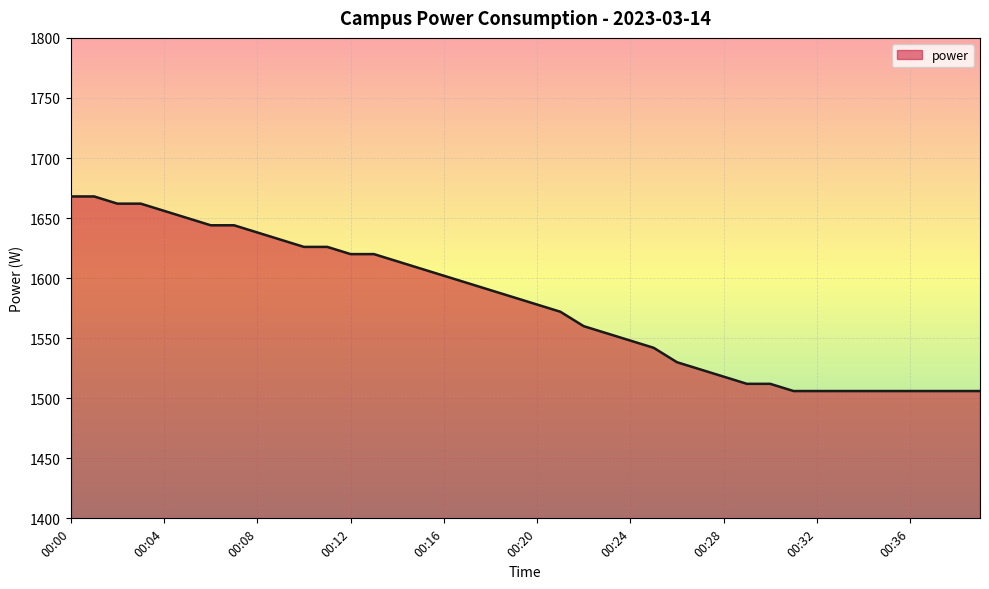

What is the minimum value shown in the chart?

1506